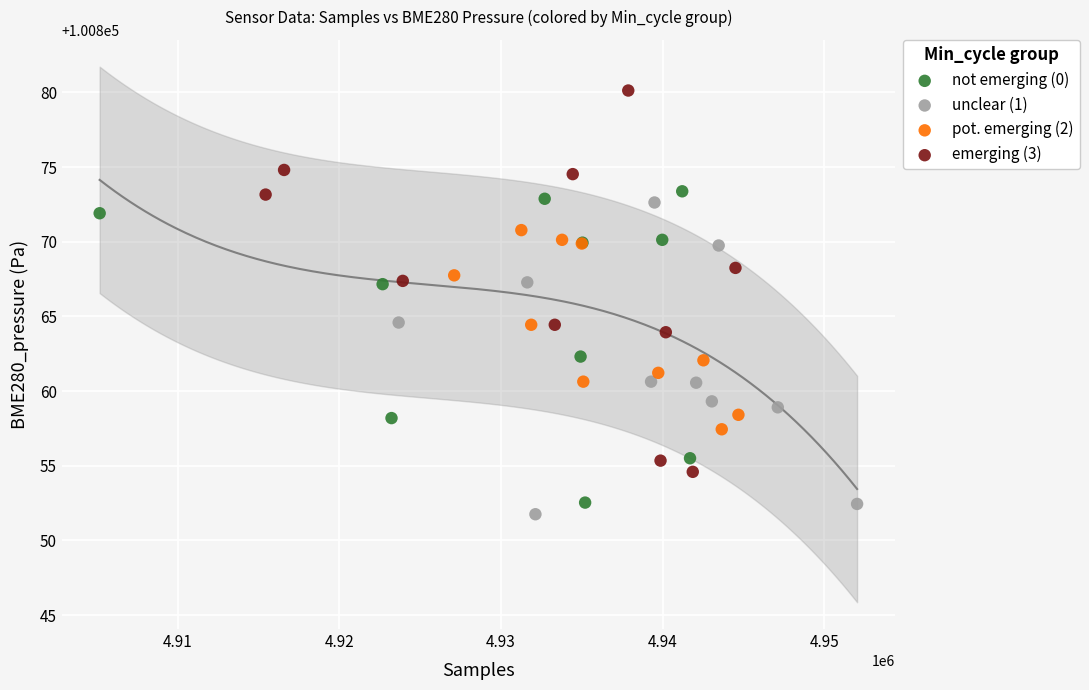

Which series has the largest Y range (max minus min)?

emerging (3)